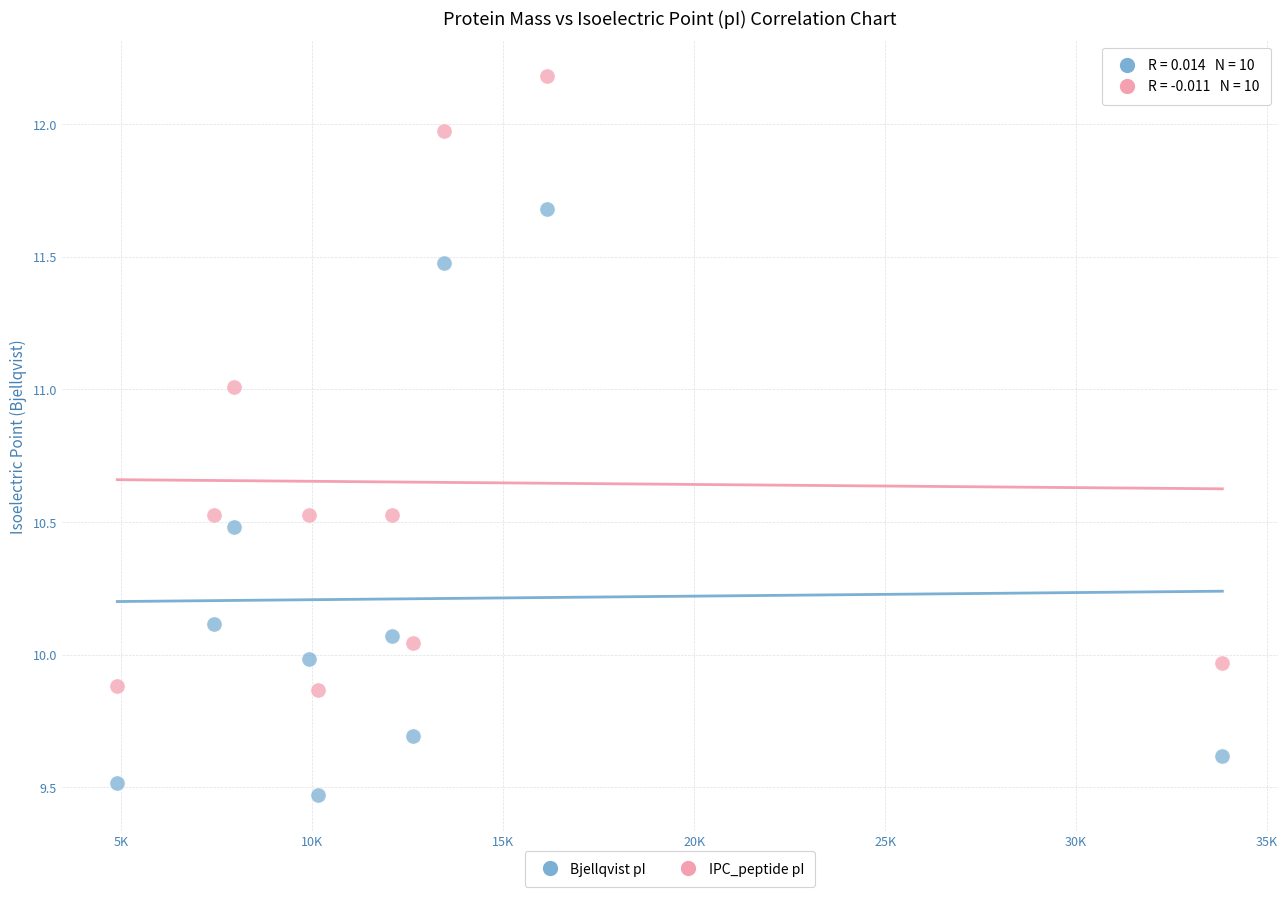

Which series contains the highest Y value?

IPC_peptide pI